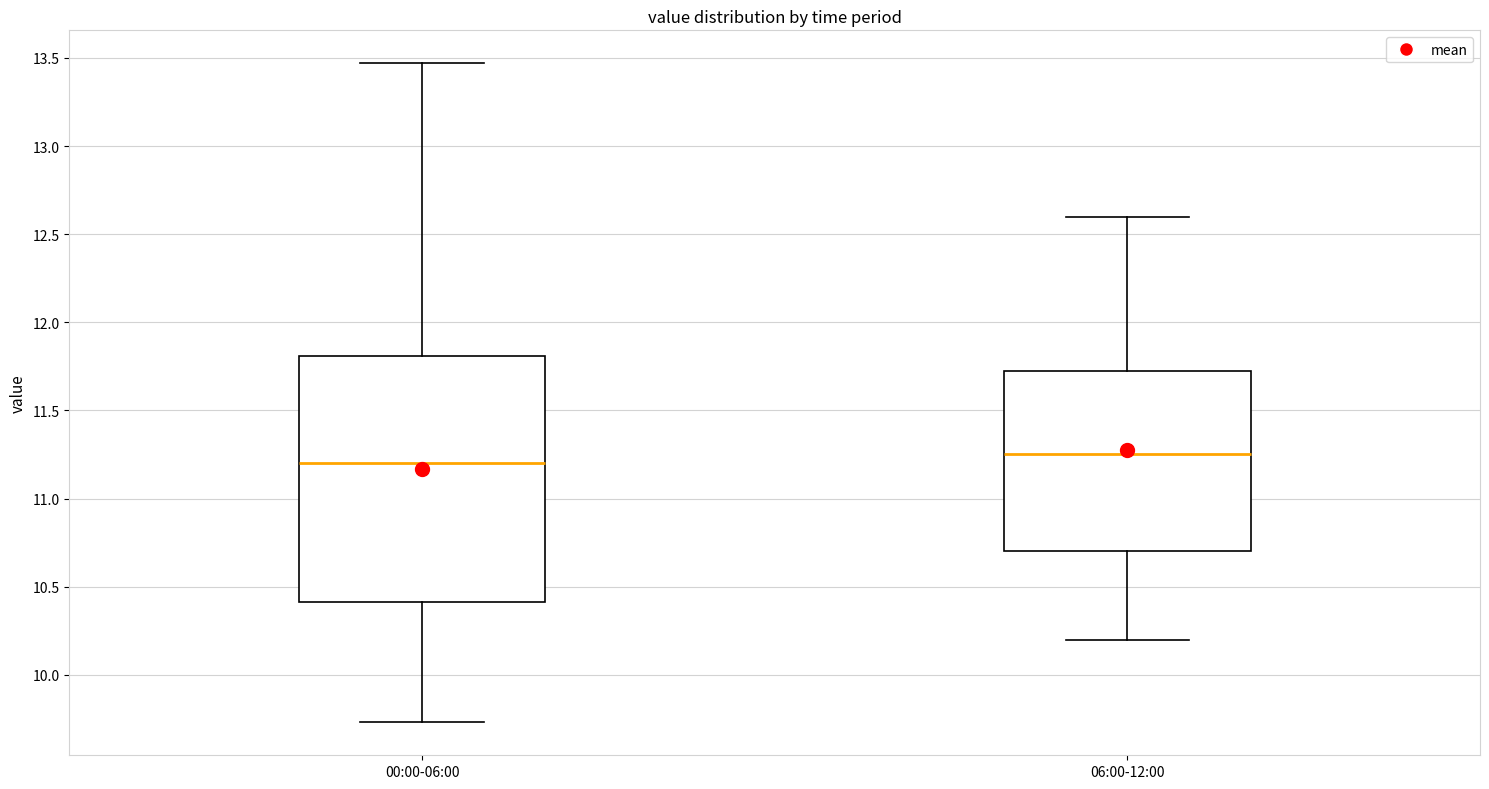

Comparing the boxes themselves (not the whiskers), which one is the tallest?

00:00-06:00